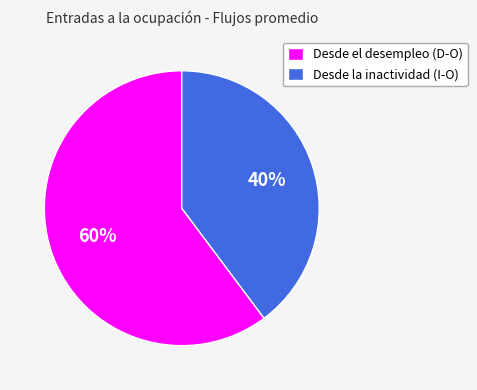

Between Desde la inactividad (I-O) and Desde el desempleo (D-O), which is larger?

Desde el desempleo (D-O)